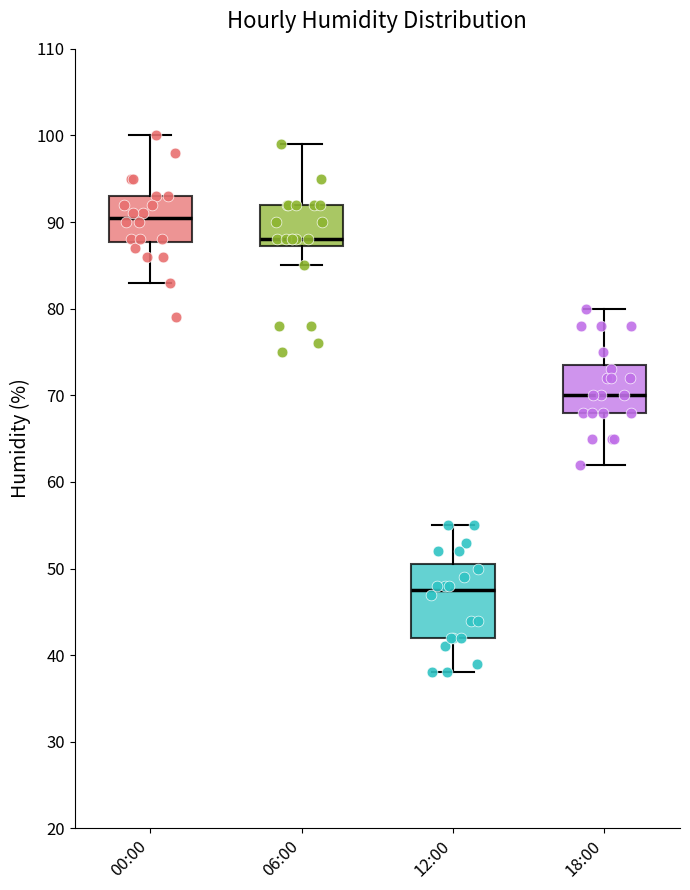

Which box's median line is the lowest?

12:00